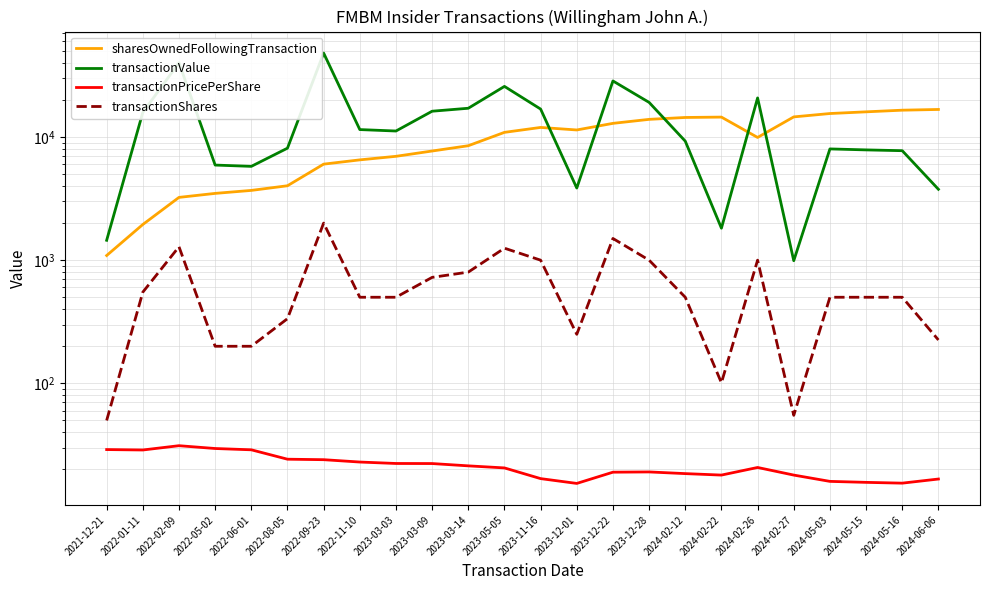

What value does the transactionPricePerShare series have at 2024-02-27?

18.0